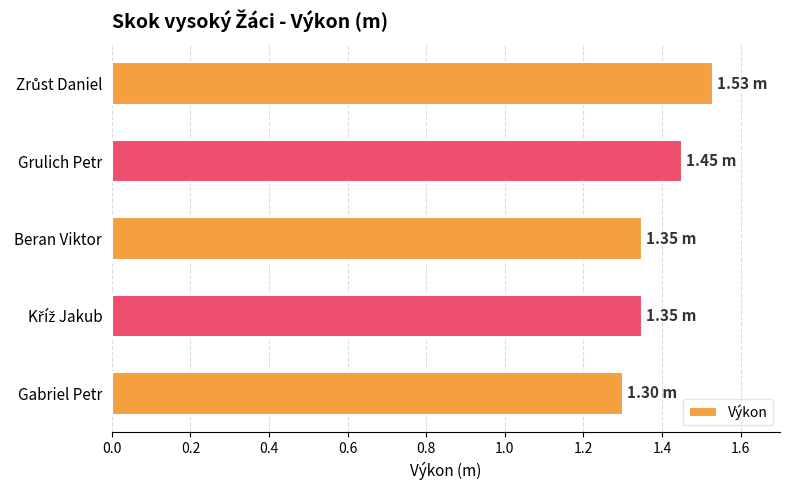

What is the sum of all values?

7.0